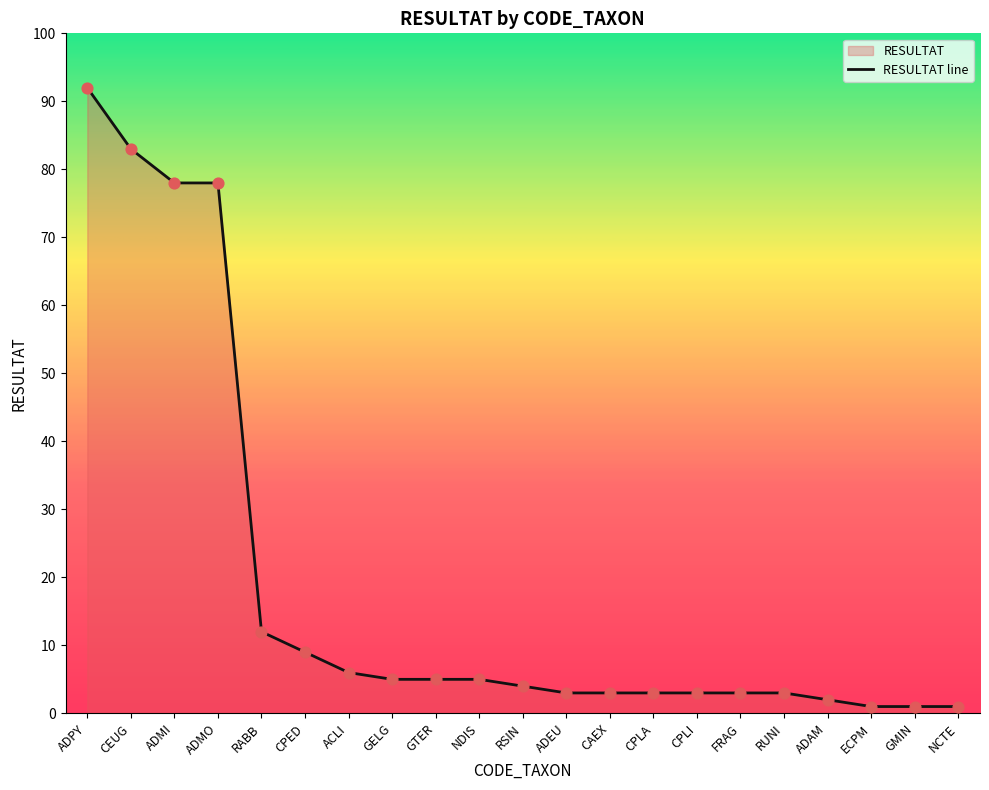

Approximately how many times larger is the value at GTER compared to ADPY?

0.1